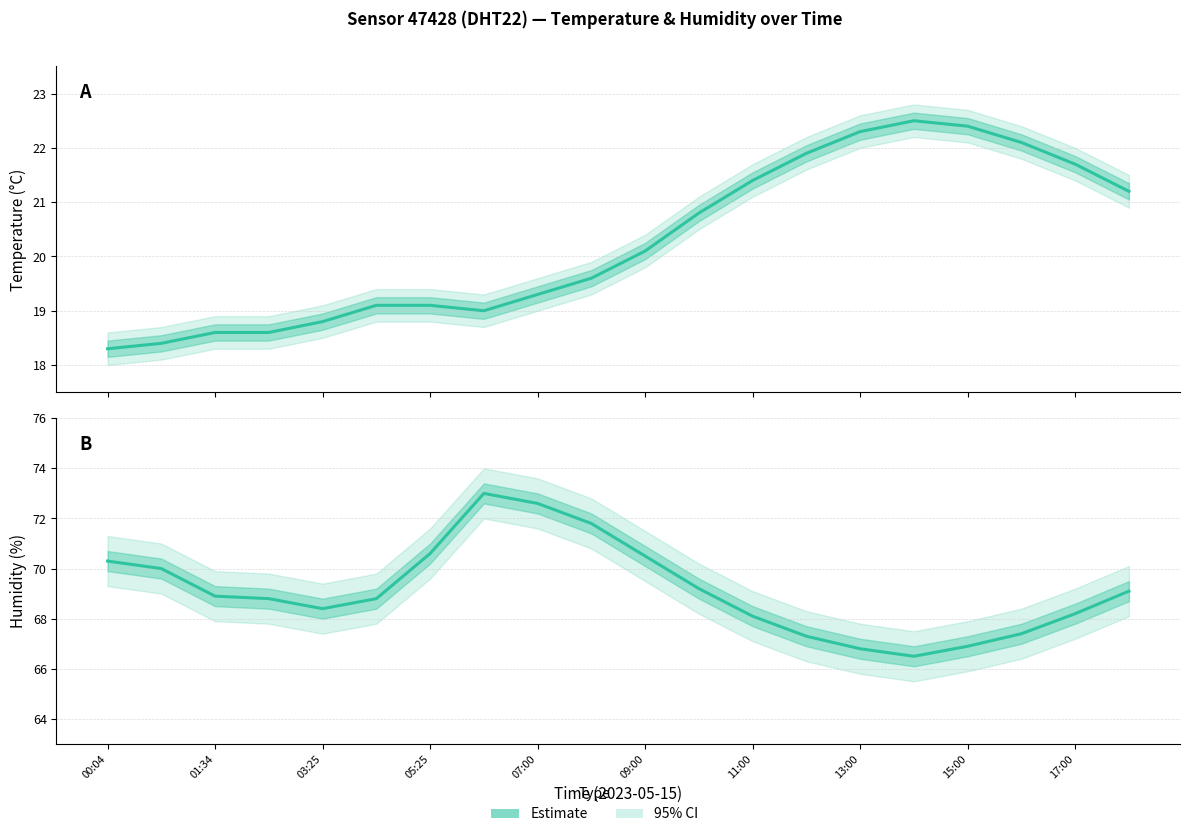

What is the difference between the second highest and second lowest values?

5.8